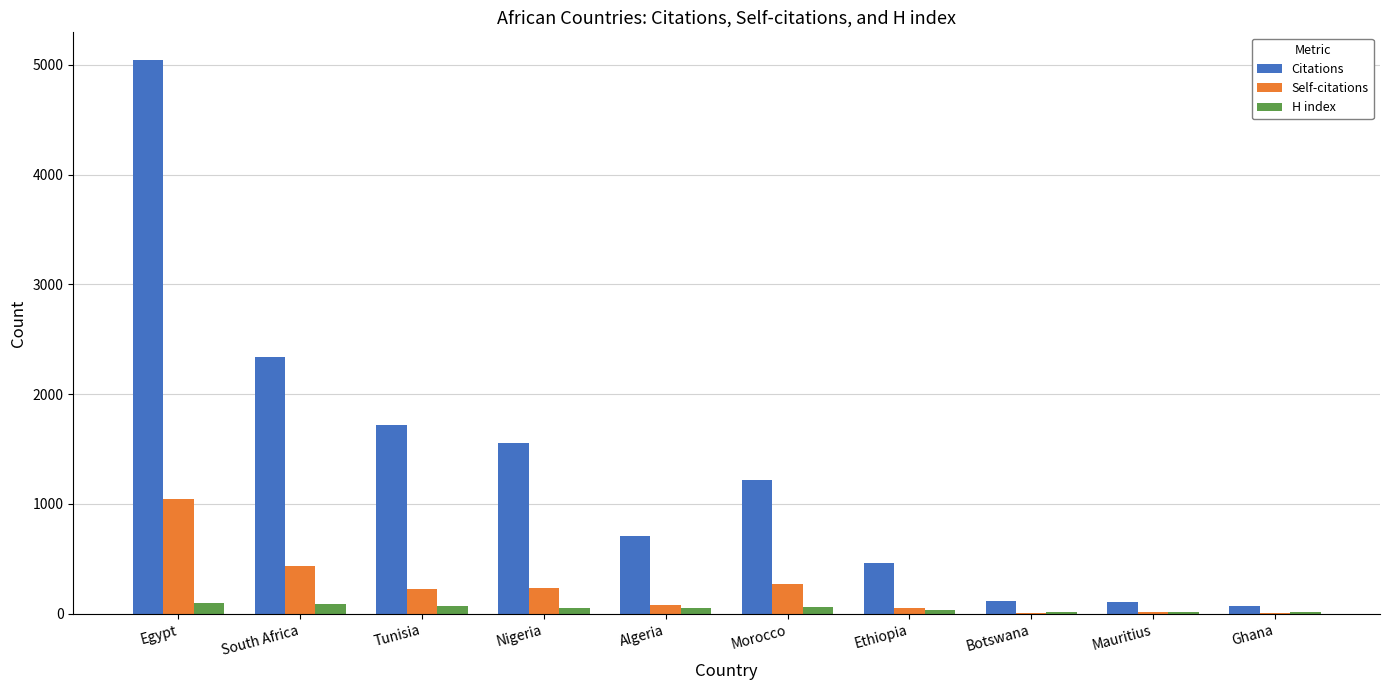

What are all the series names shown in the legend?

Citations, Self-citations, H index